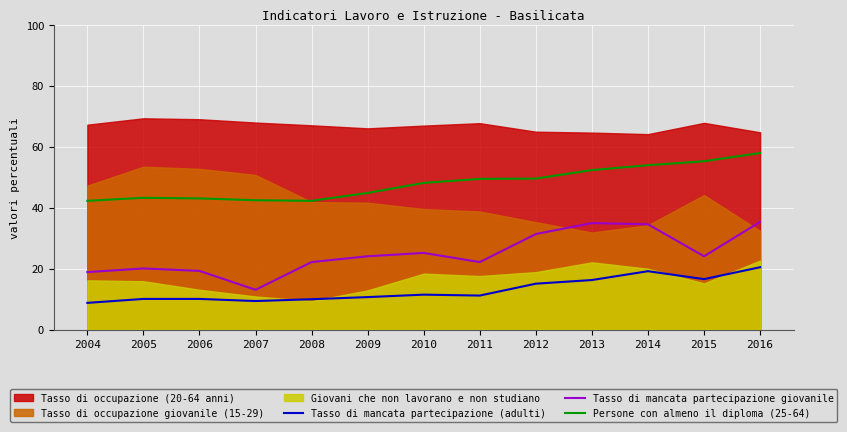

Which series has the largest range (max minus min)?

Tasso di mancata partecipazione giovanile